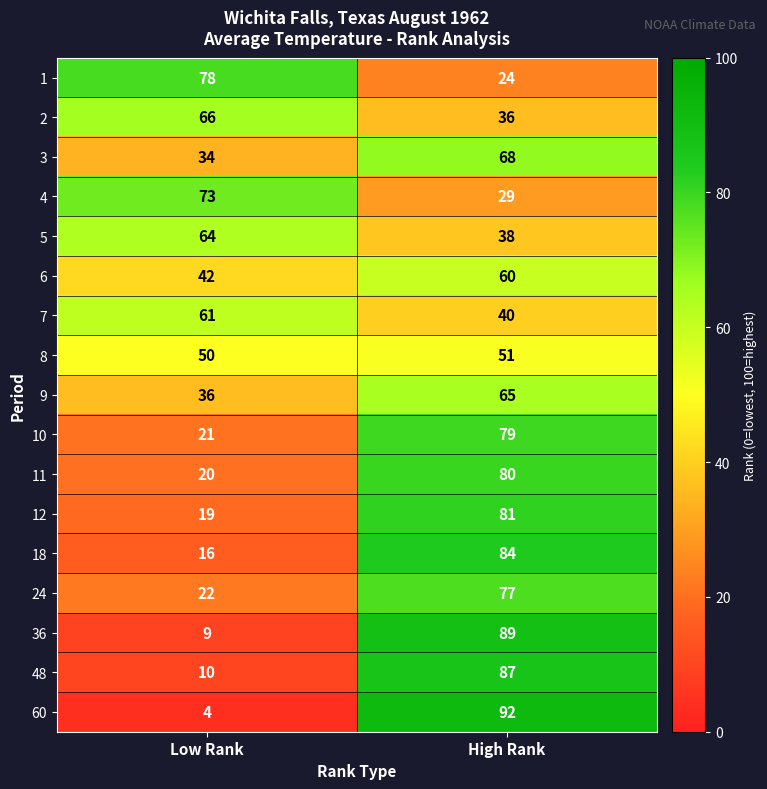

What is the difference between the highest and lowest values at High Rank?

68